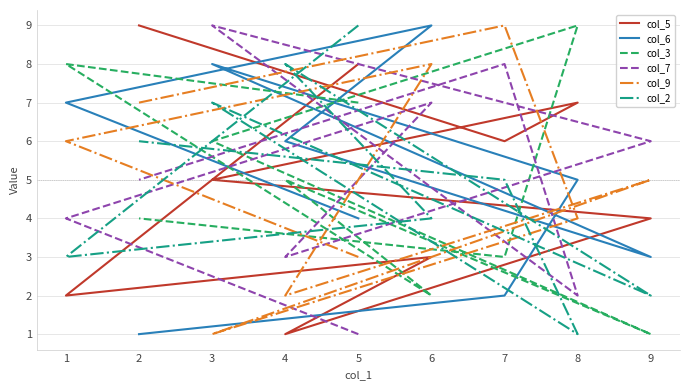

In col_7, how many points are lower than both neighbors (excluding endpoints)?

2